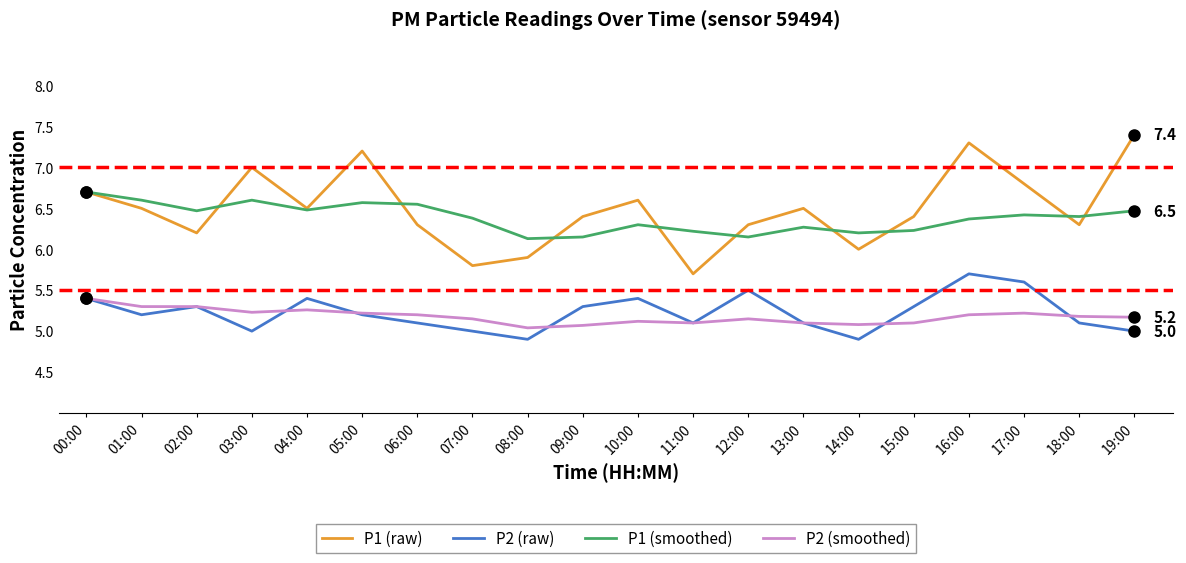

The P1 (raw) series shows 9.7 at 16:00. True or false?

False